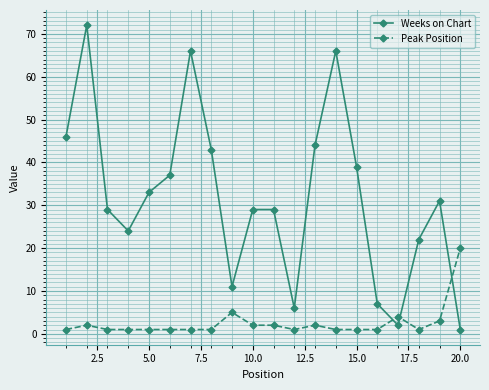

Reading right to left, what are all the values shown in this chart?

Weeks on Chart: 1	31	22	2	7	39	66	44	6	29	29	11	43	66	37	33	24	29	72	46
Peak Position: 20	3	1	4	1	1	1	2	1	2	2	5	1	1	1	1	1	1	2	1